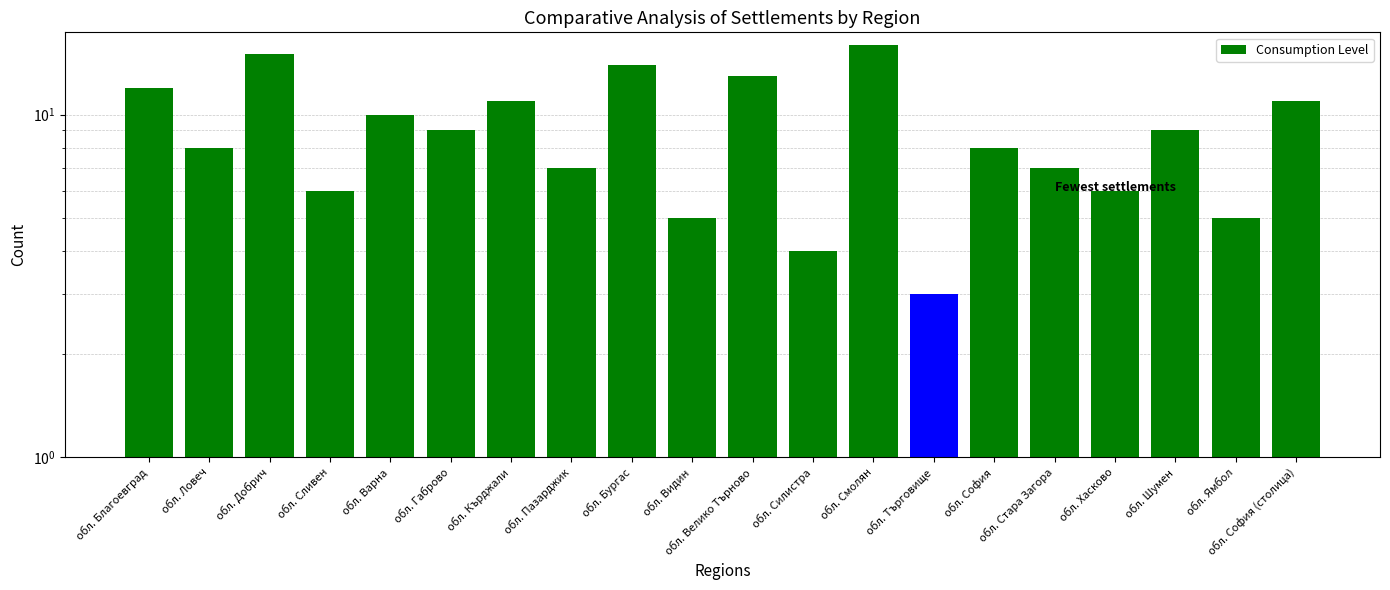

What is the maximum value shown in the chart?

16